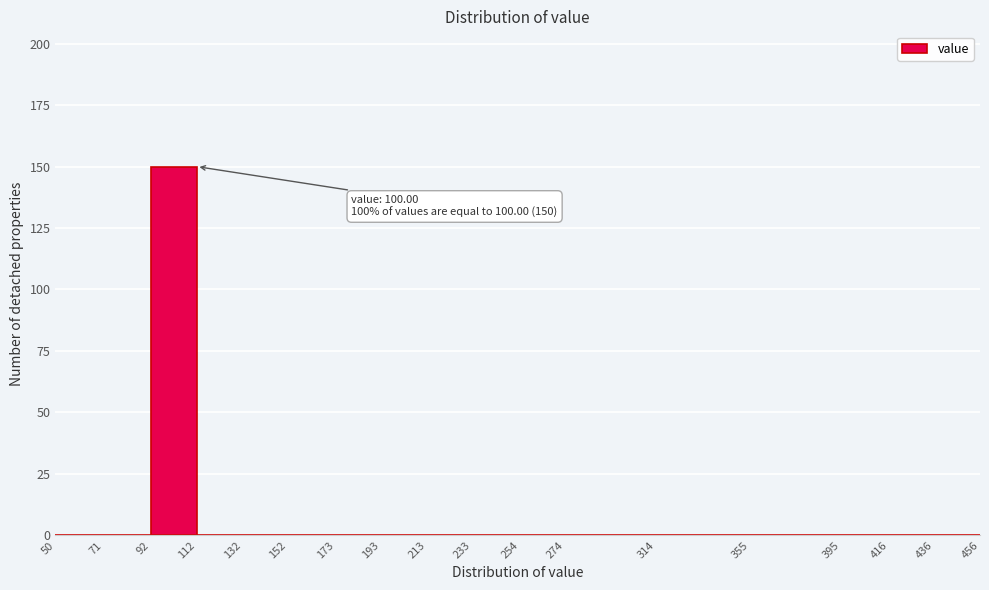

Over which range of the x-axis is the bar tallest?

92 to 112